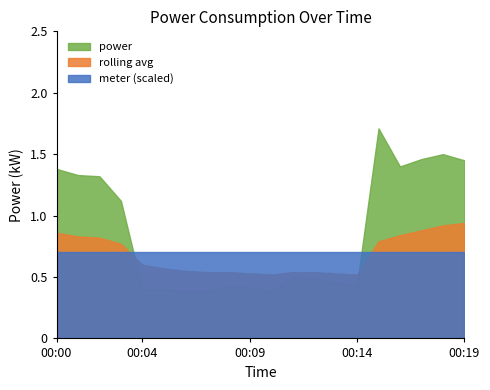

What is the average value of the rolling_avg series?

0.7